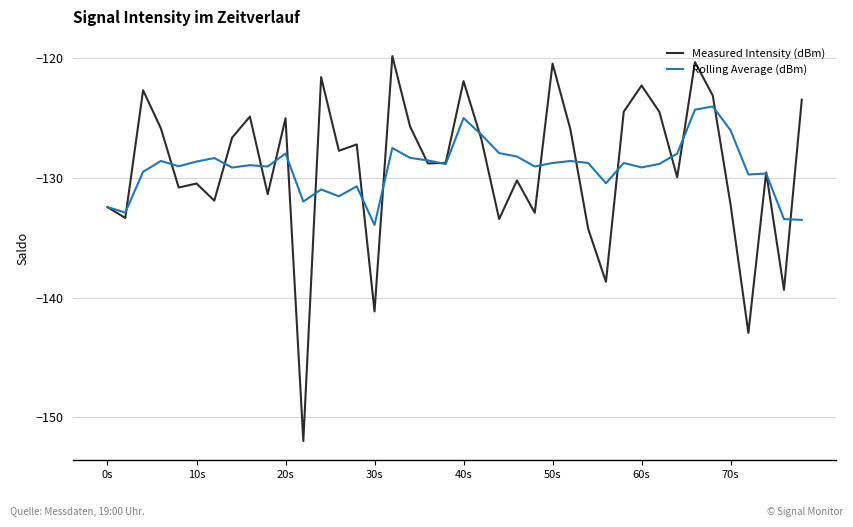

What is the lowest value of the Rolling Average (dBm) series?

-133.9